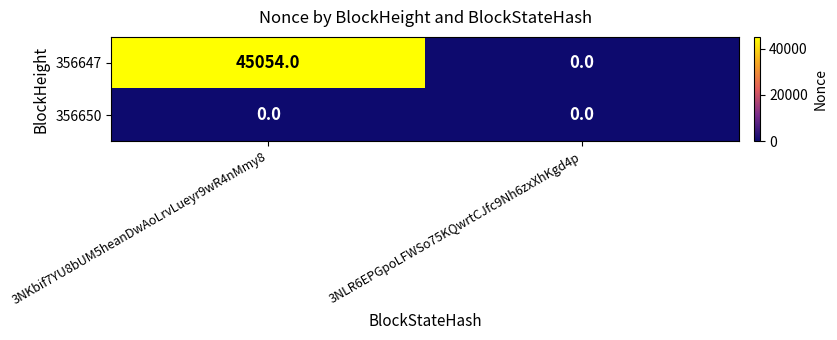

Which label corresponds to the largest value in the chart?

3NKbif7YU8bUM5heanDwAoLrvLueyr9wR4nMmy8